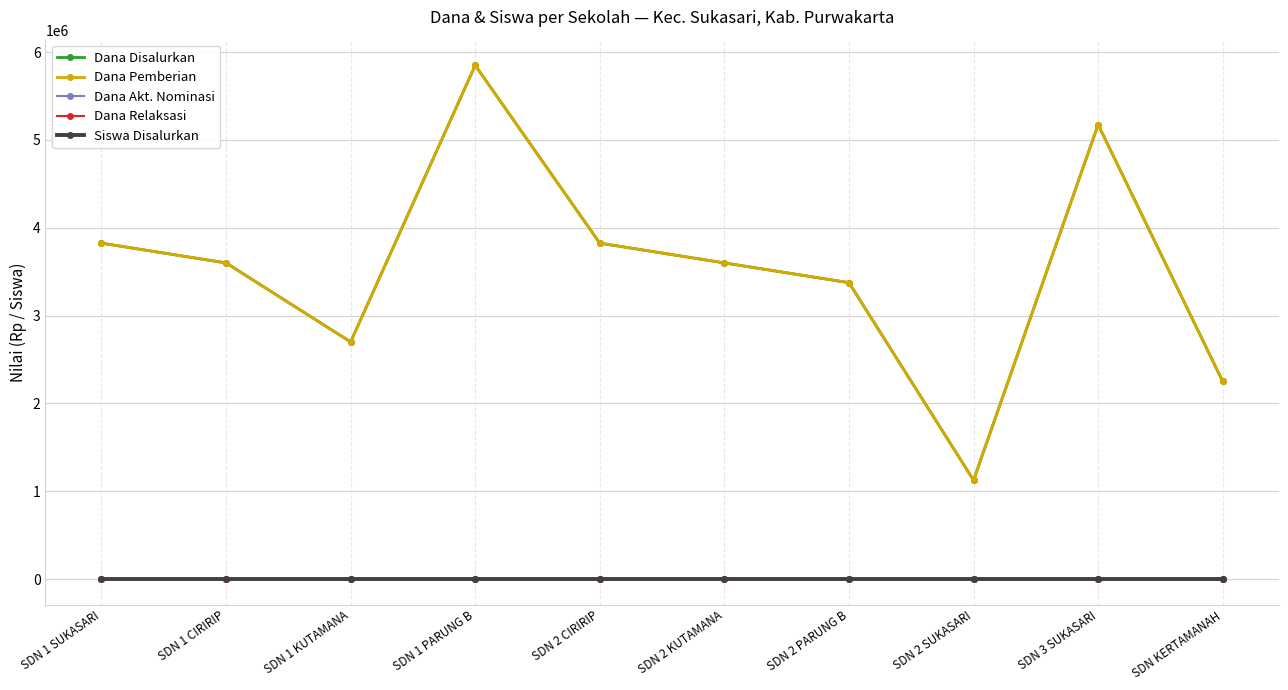

Which category has the lowest value across all series?

SDN 1 SUKASARI